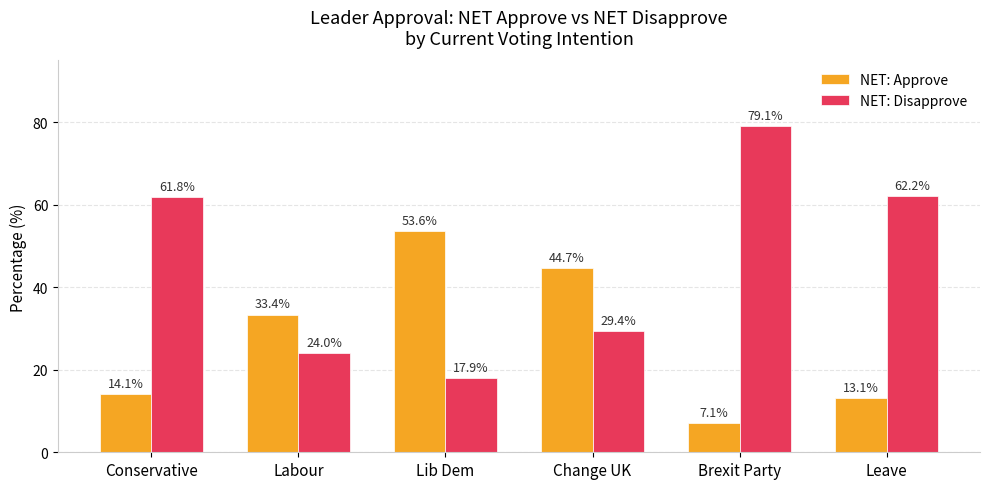

At which label does NET: Disapprove reach its peak?

Brexit Party